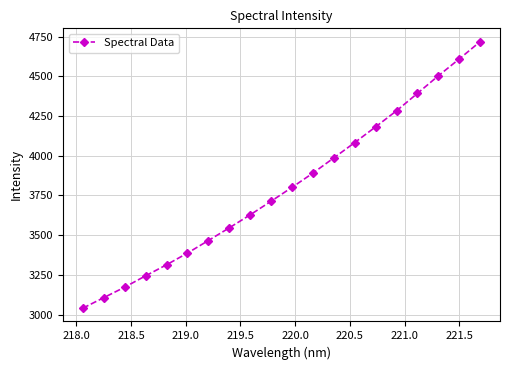

True or false: there are more than 0 points higher than both neighbors.

False